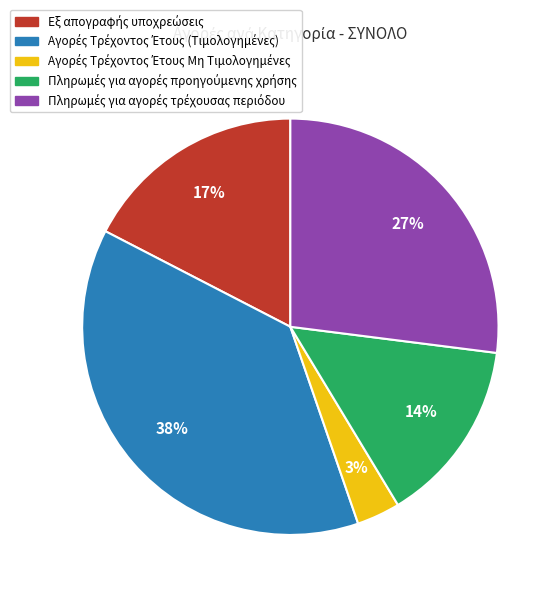

To the nearest percent, what is the average slice percentage?

20%